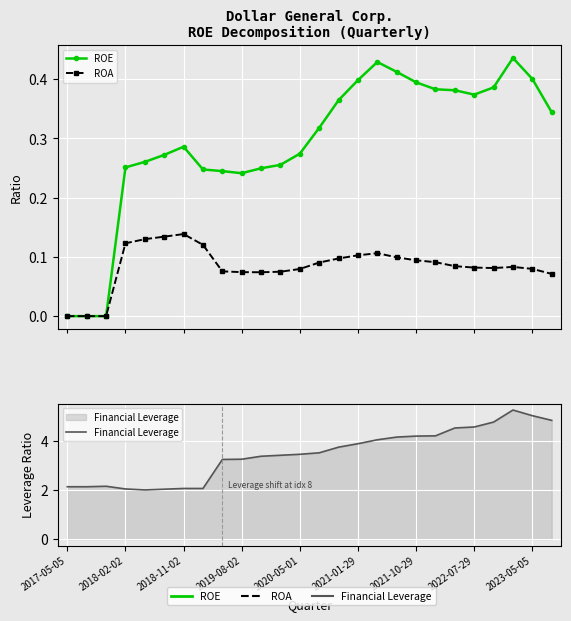

What position from the right is 2021-10-29?

8